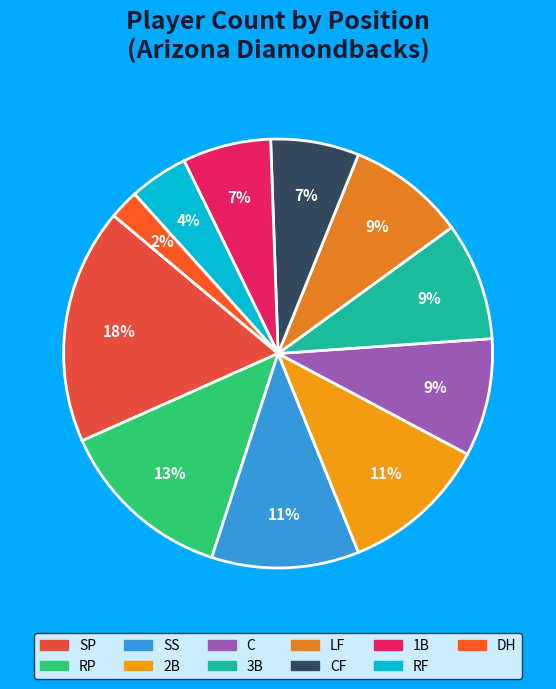

To the nearest percent, what is the difference between the largest and smallest slice percentages?

16%